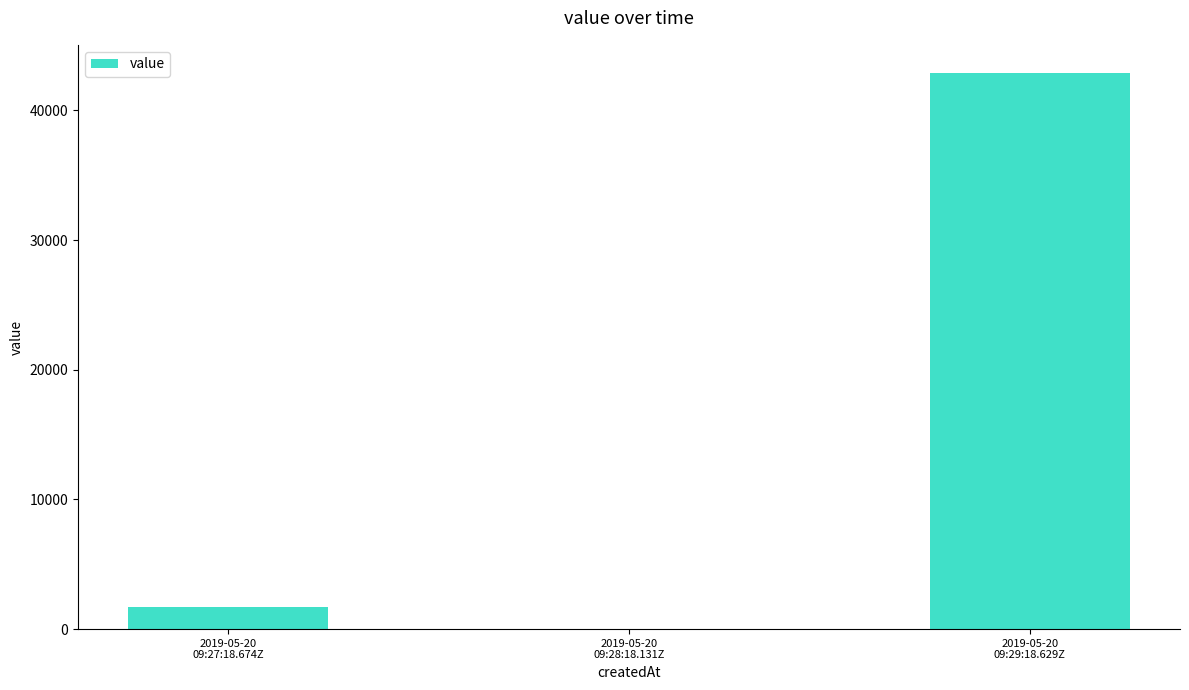

What is the maximum value shown in the chart?

42912